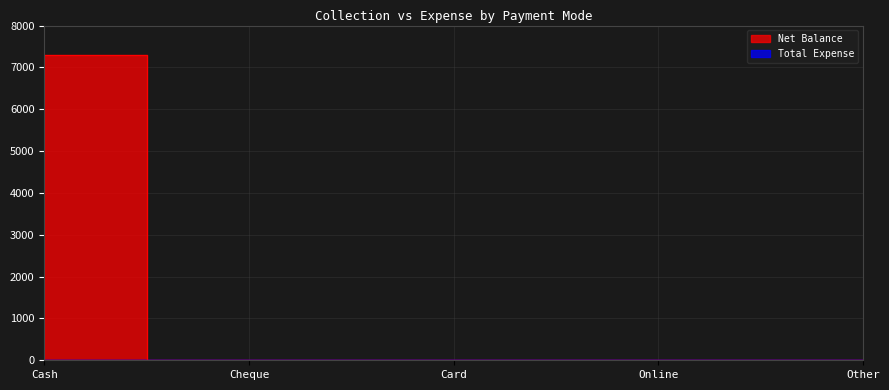

Between Cheque and Cash, which is larger?

Cash